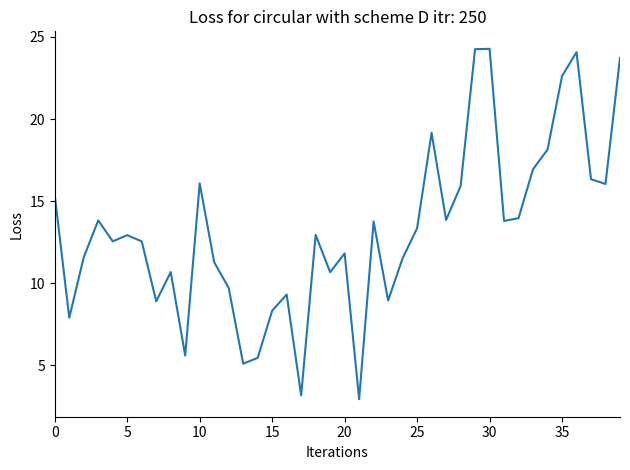

What is the greatest value displayed?

24.3